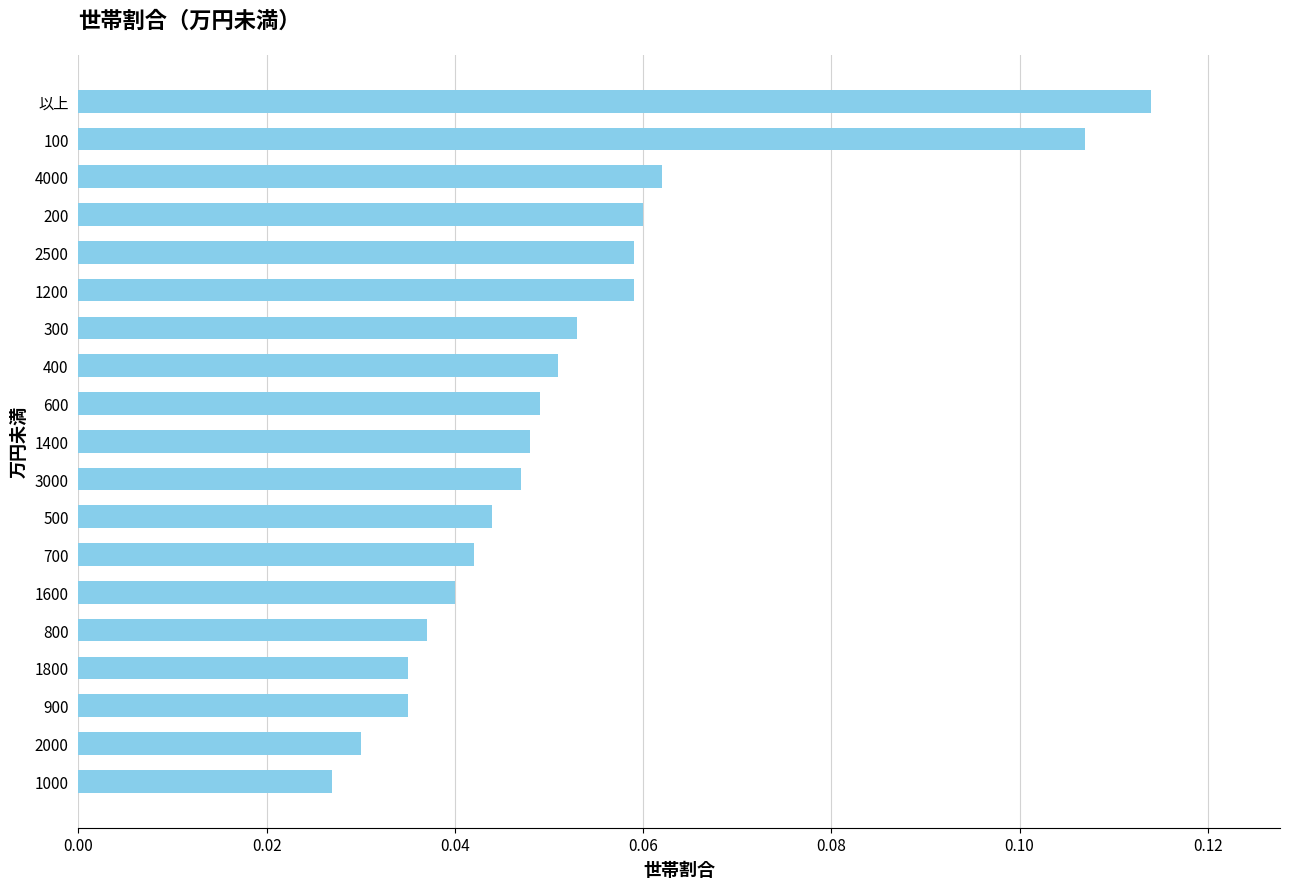

Where is the data nearest to the value 0?

1000